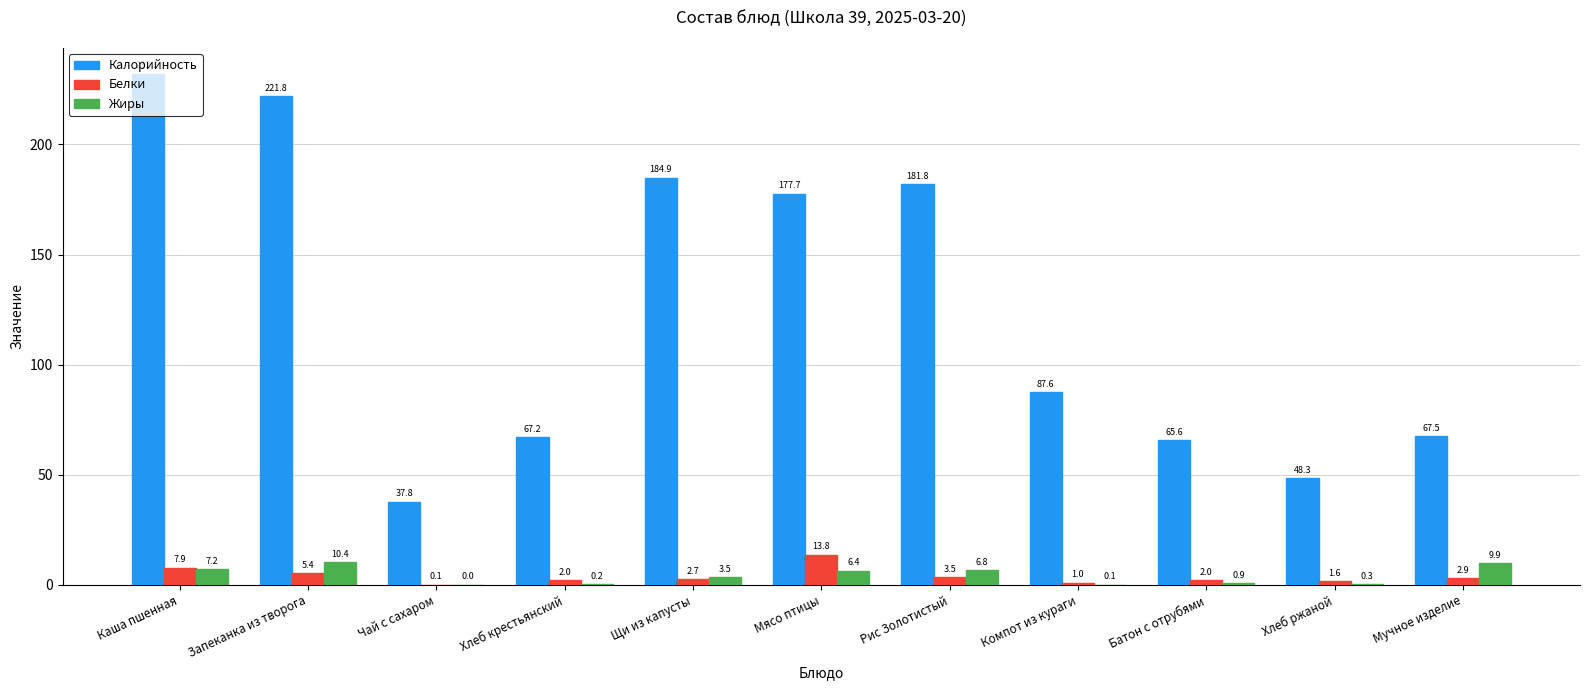

True or false: Калорийность has a value of 375.6 at Каша пшенная.

False